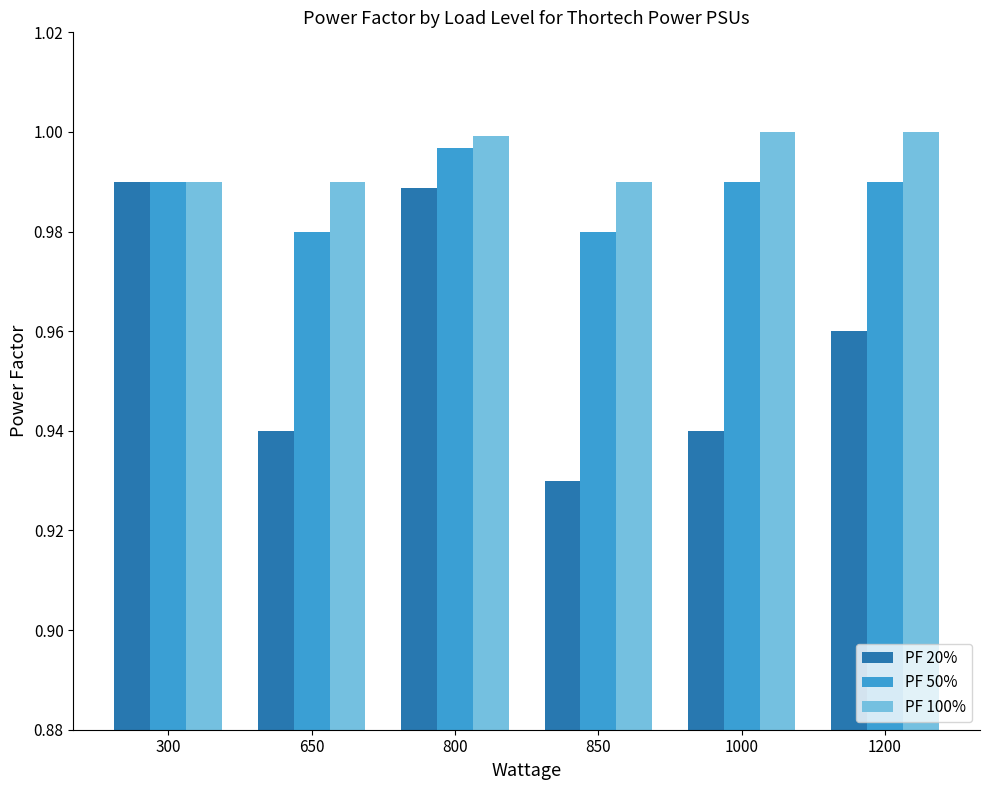

Rank the series by their maximum value, from lowest to highest.

PF 20%, PF 50%, PF 100%